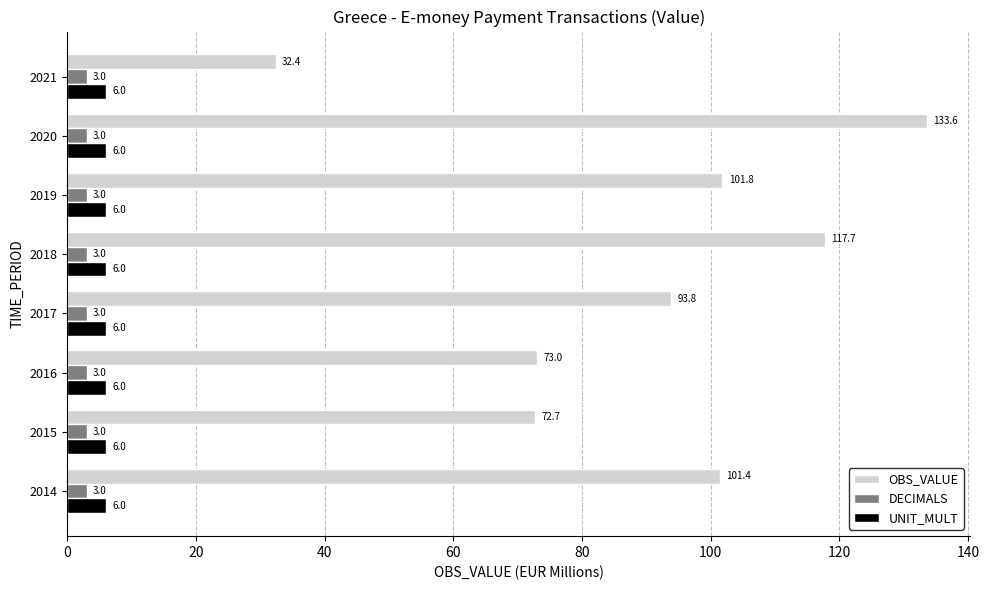

What is the average value of the DECIMALS series?

3.0